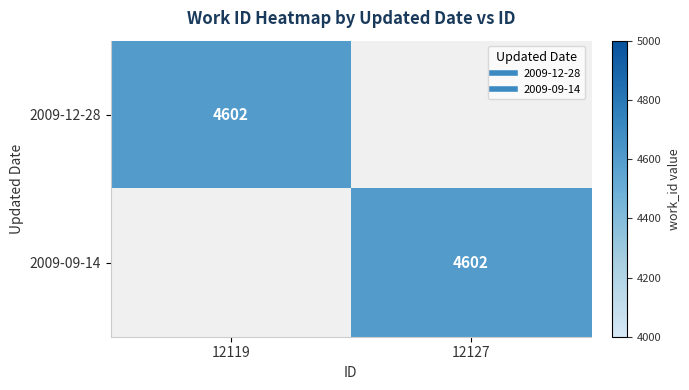

The value of 2009-09-14 at 12119 is 0. True or false?

True